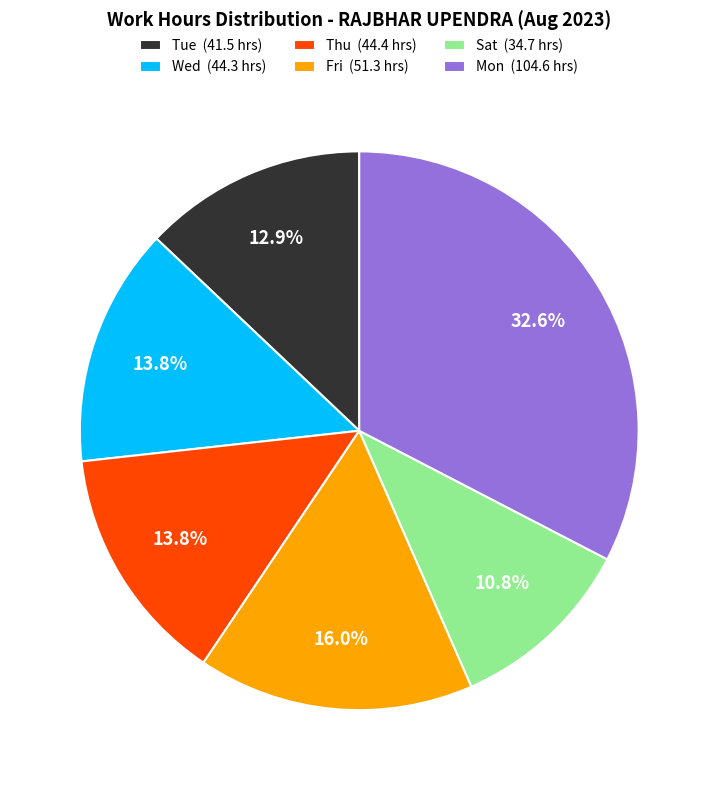

Is Thu (44.4 hrs) the majority of the pie?

No